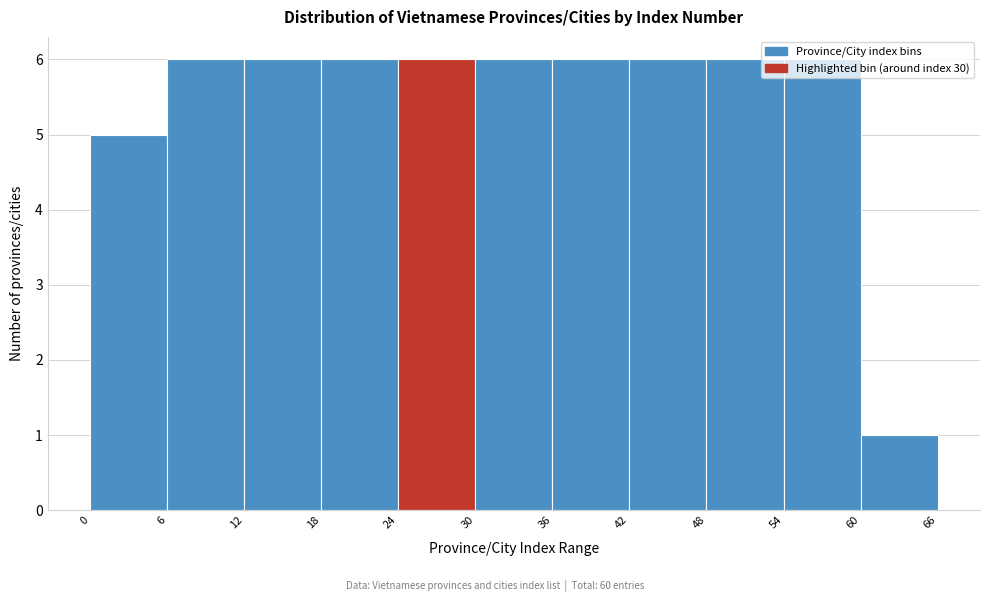

How tall is the bar that spans 18 to 24 on the x-axis? The values are not printed on the chart, so give them approximately, as read against the axis.

6